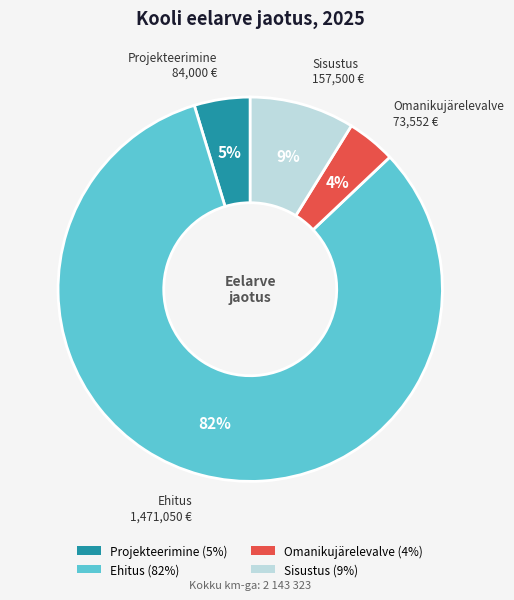

Count the number of slices in the pie.

4